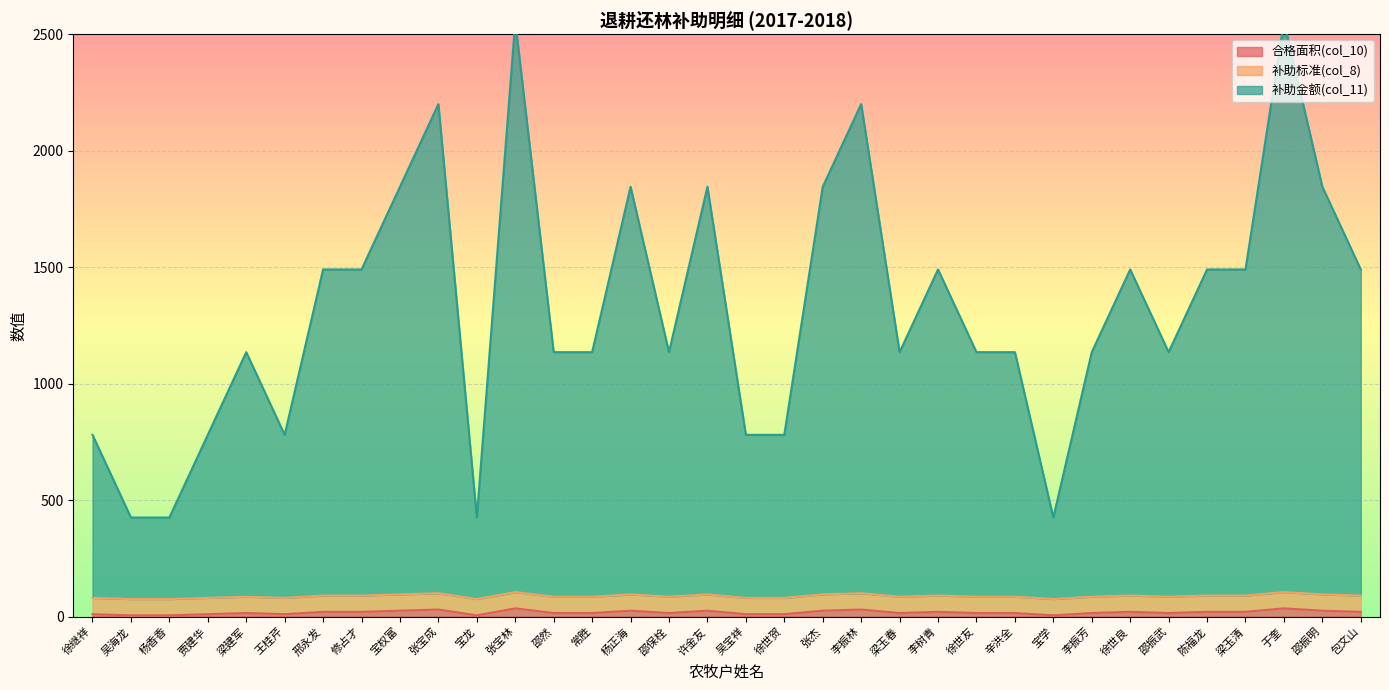

How many interior local valleys does the 补助金额(col_11) series have?

6